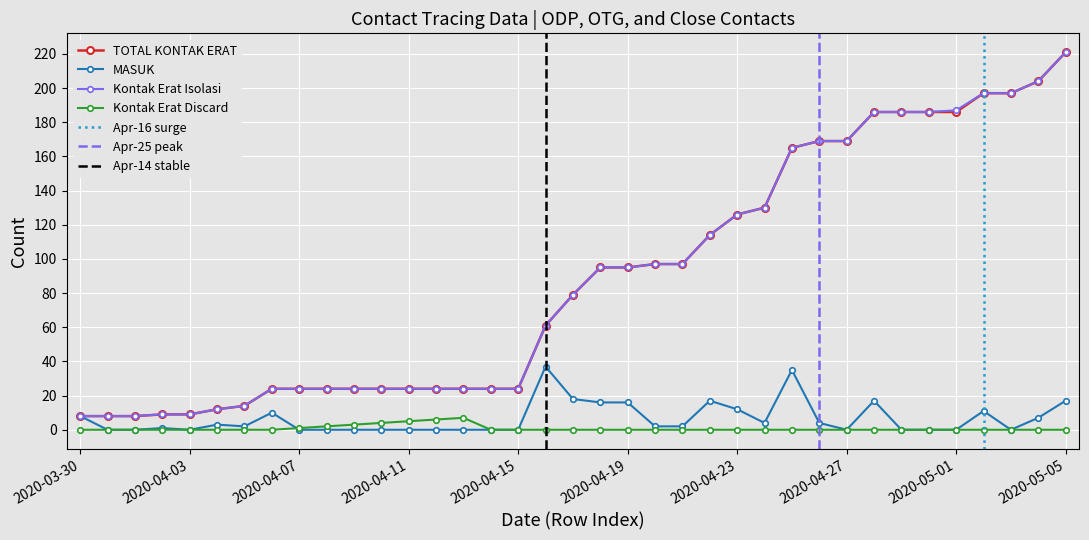

True or false: MASUK and TOTAL KONTAK ERAT intersect in this chart.

False